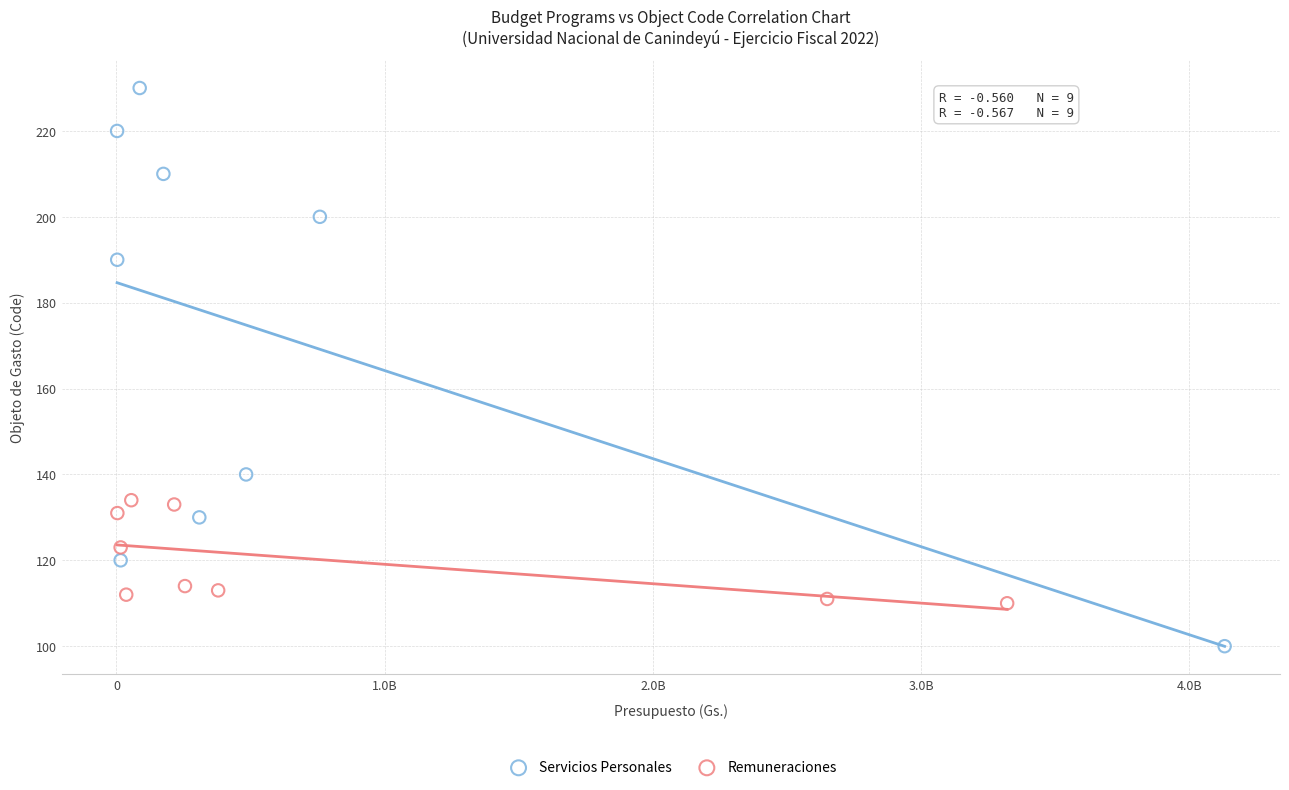

Which series contains the lowest Y value?

Servicios Personales